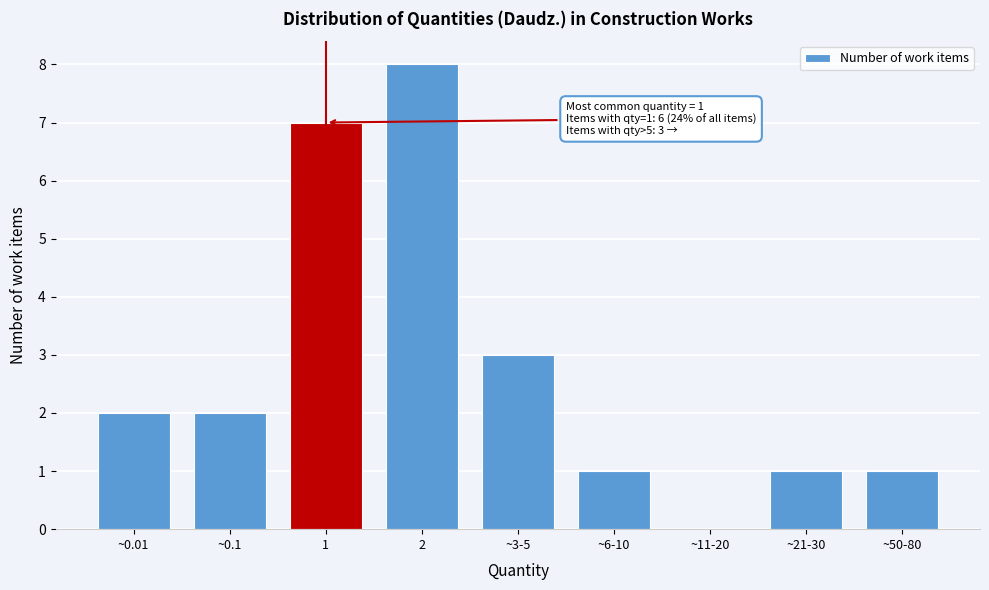

Reading left to right, transcribe all the data shown in this chart.

~0.01=2	~0.1=2	1=7	2=8	~3-5=3	~6-10=1	~11-20=0	~21-30=1	~50-80=1